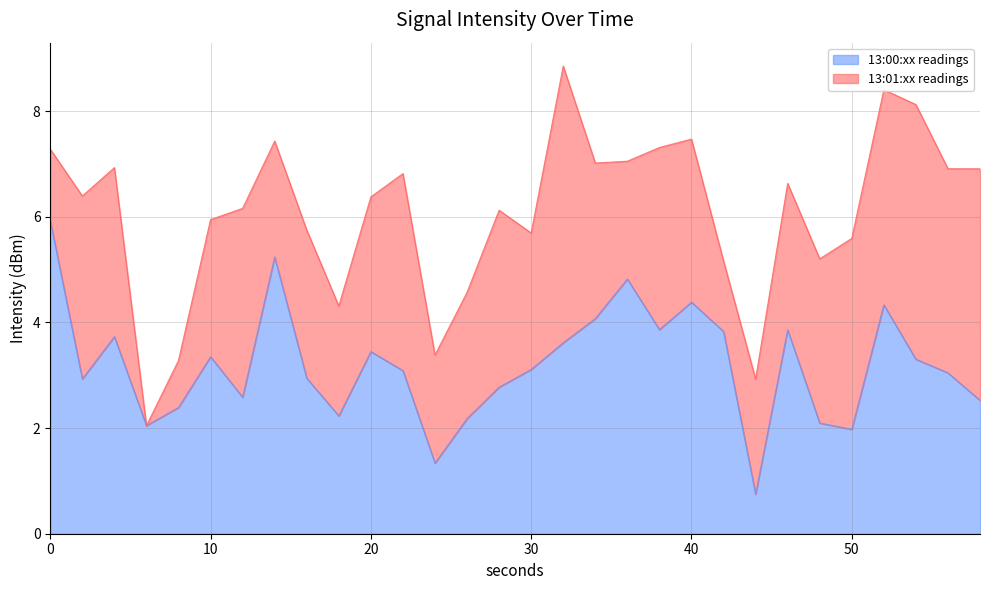

Which has a higher value, 58 or 16?

16